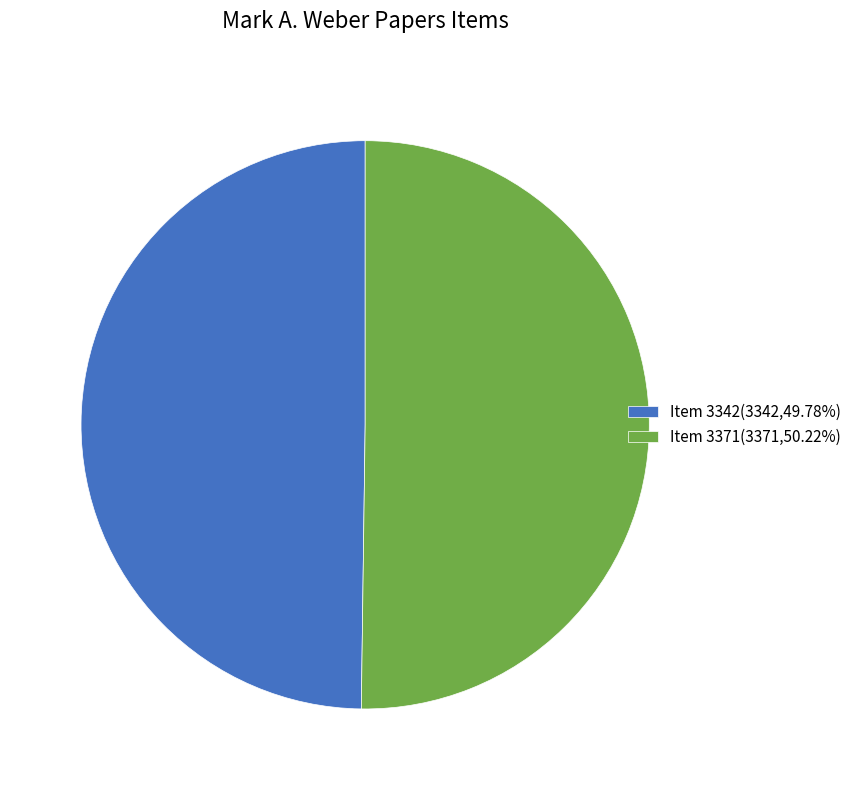

Approximately how many times larger is the value at Item 3342(3342,49.78%) compared to Item 3371(3371,50.22%)?

1.0